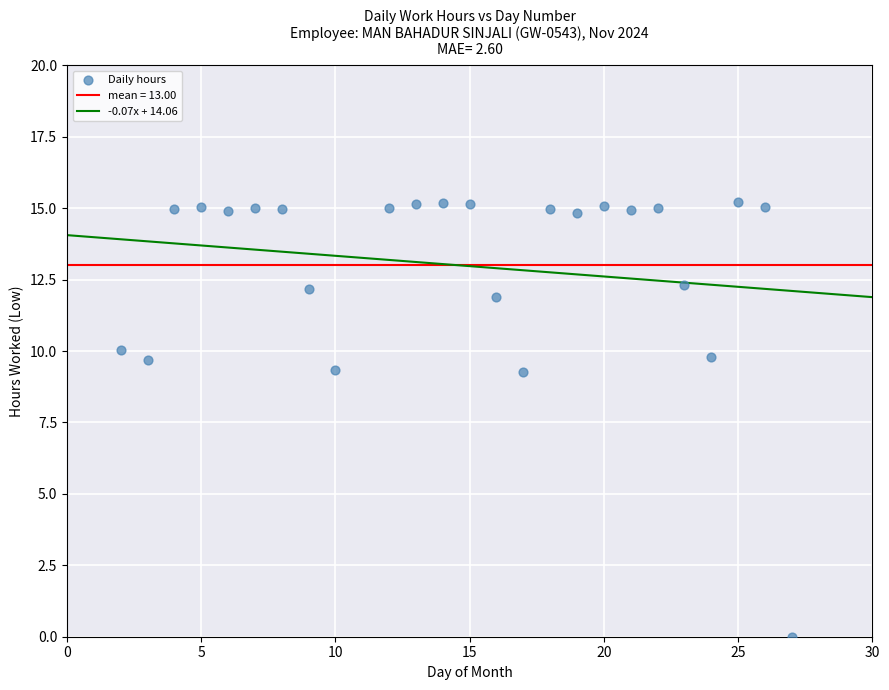

What is the range of X values (max minus min)?

25.0